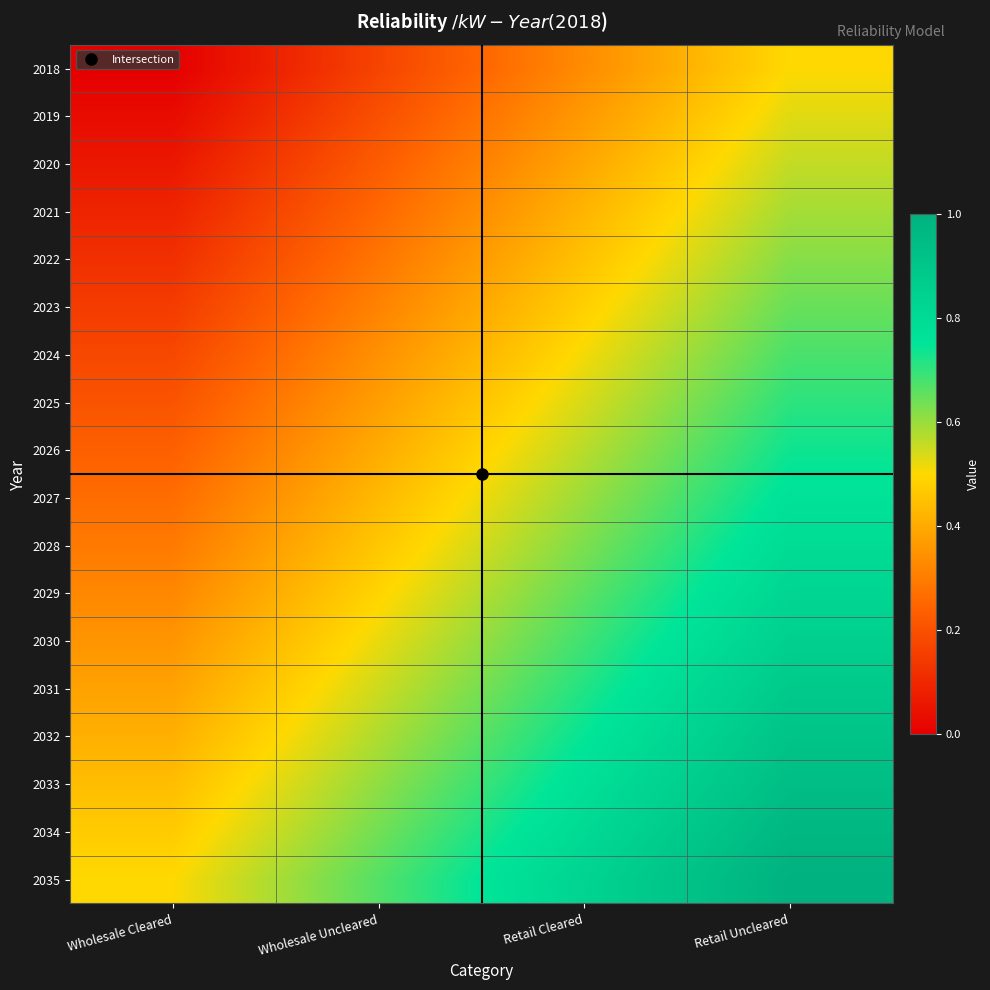

Which series has the widest spread of values?

2018